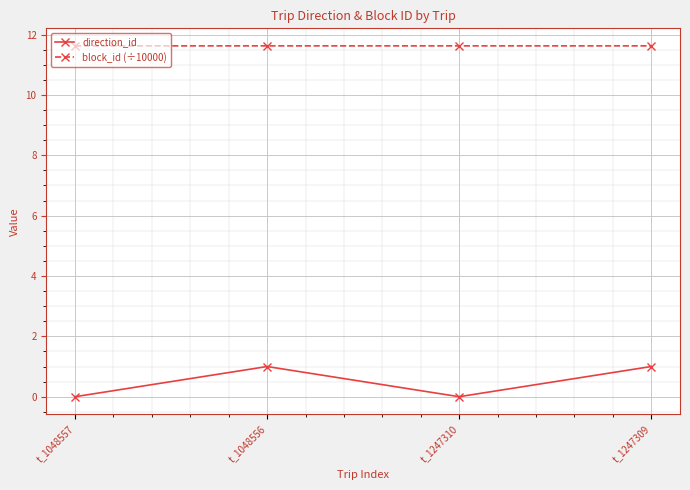

What is the sum of all direction_id values?

2.0